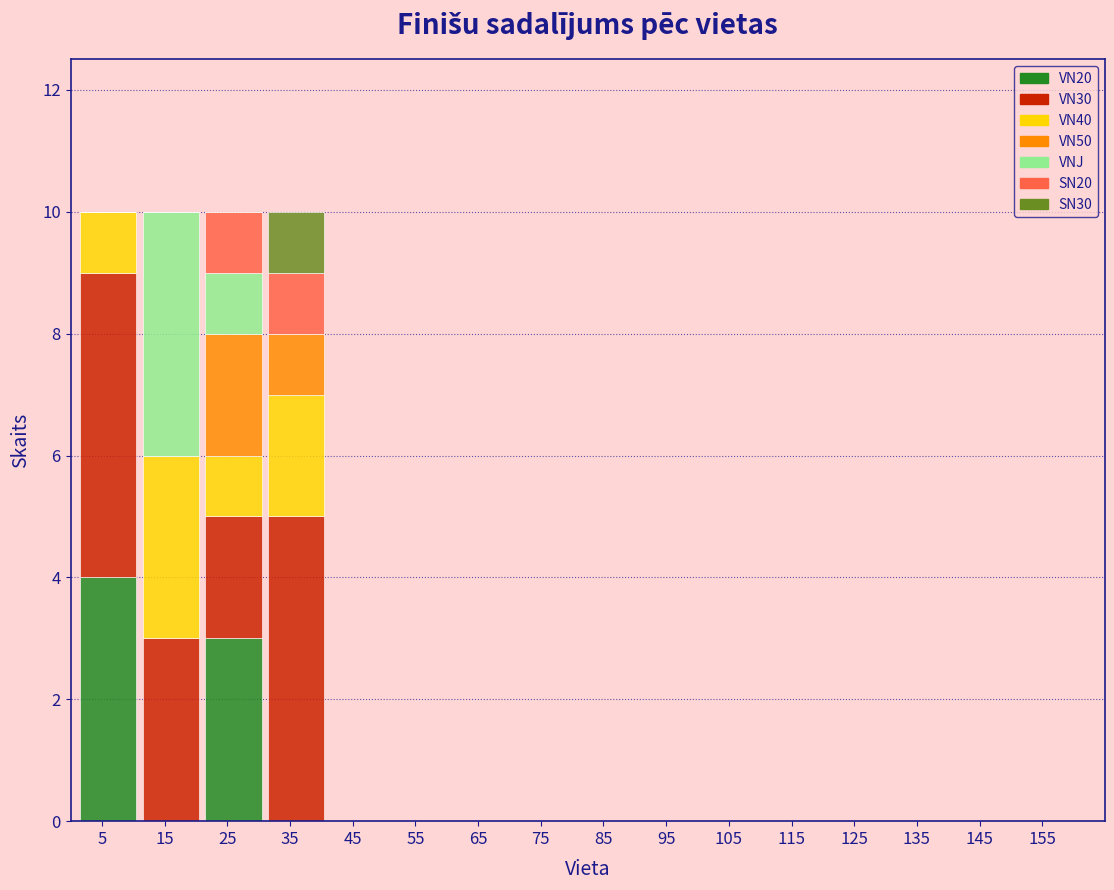

Reading left to right, list every stacked bar in this chart as the range it spans on the x-axis followed by its total height. The values are not printed on the chart, so give them approximately, as read against the axis.

1 to 11: 10
11 to 21: 10
21 to 31: 10
31 to 41: 10
41 to 51: 0
51 to 61: 0
61 to 71: 0
71 to 81: 0
81 to 91: 0
91 to 101: 0
101 to 111: 0
111 to 121: 0
121 to 131: 0
131 to 141: 0
141 to 151: 0
151 to 161: 0